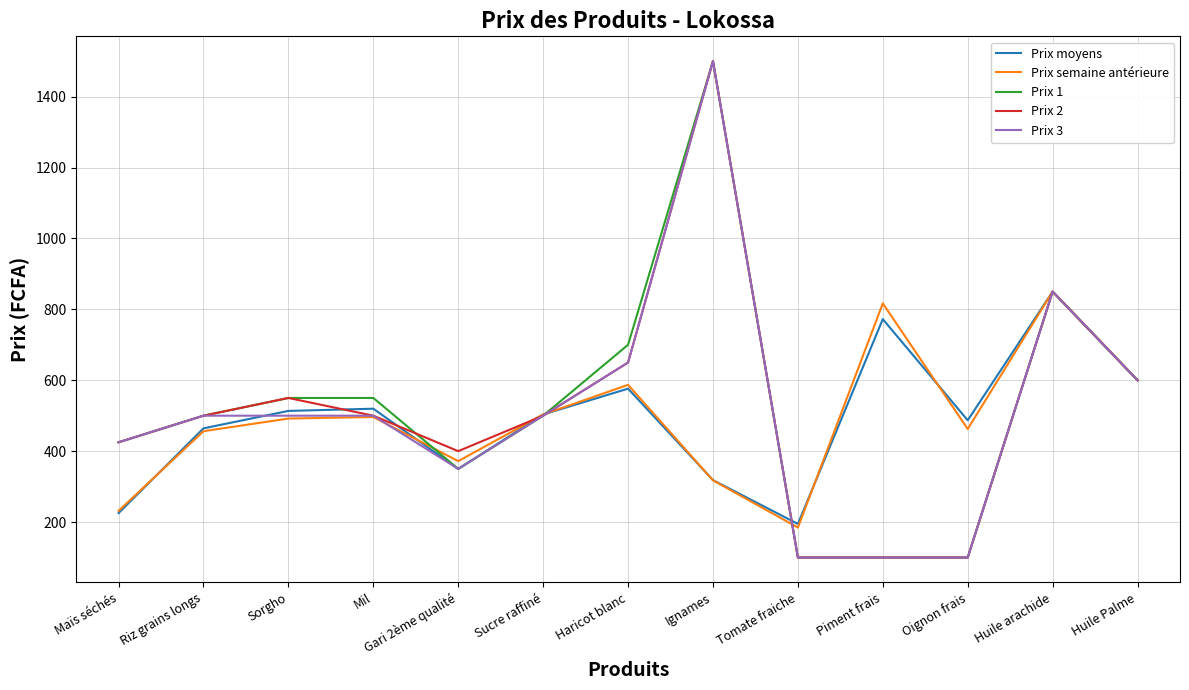

What is the maximum value shown in the chart?

1500.0